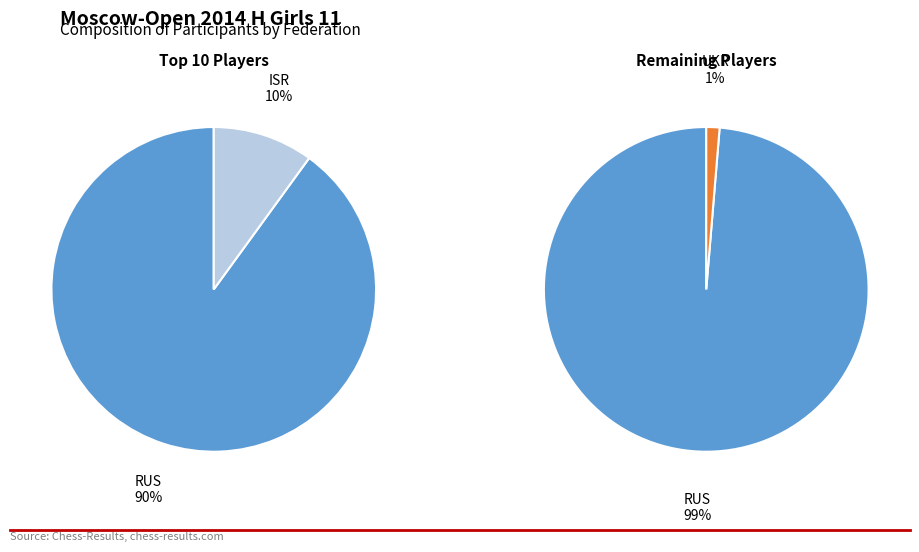

How much of the chart is everything except RUS?

2.3%